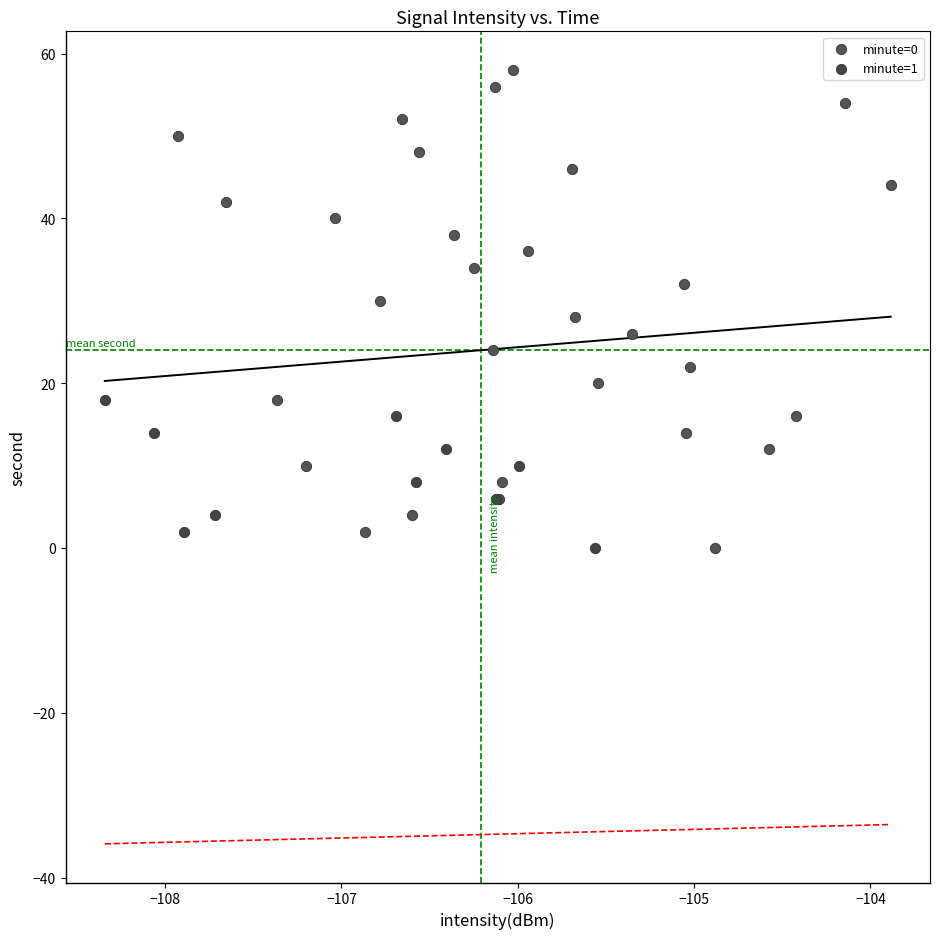

Which series contains the highest Y value?

minute=0